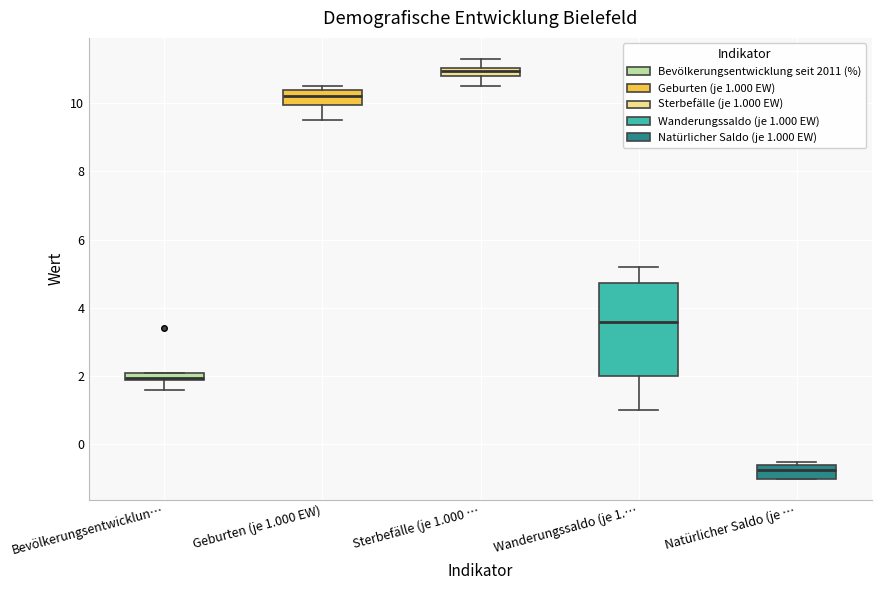

Which box's median line is the lowest?

Natürlicher Saldo (je …